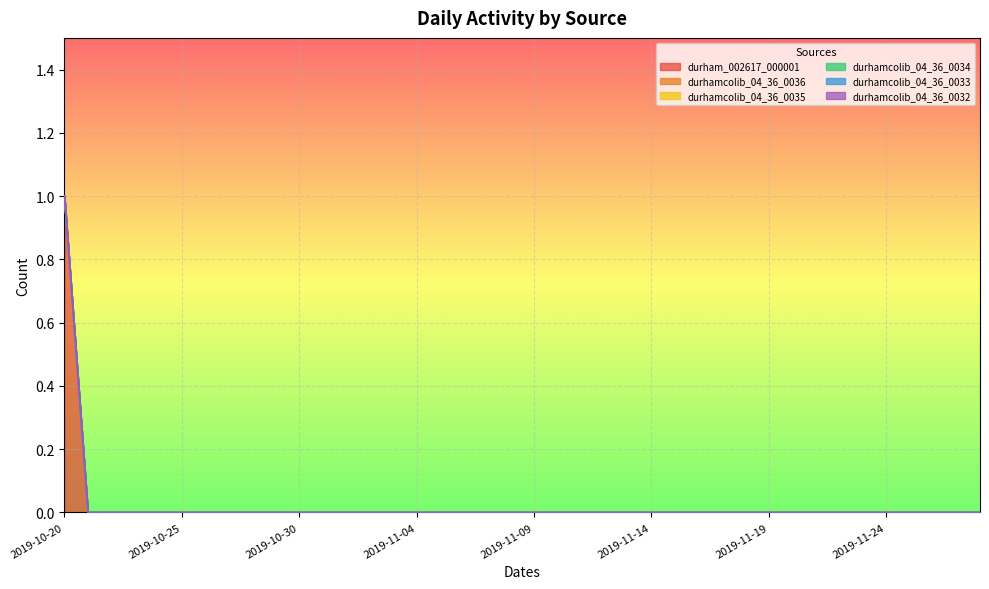

True or false: durhamcolib_04_36_0033 and durhamcolib_04_36_0036 intersect in this chart.

False